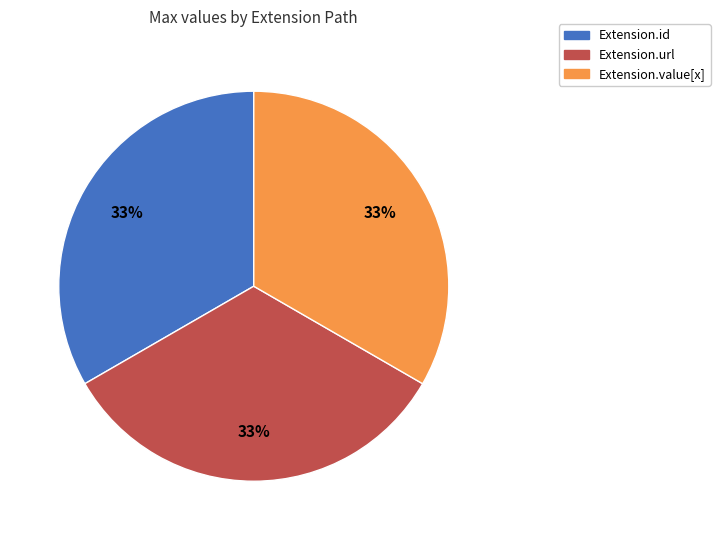

Is there any slice that represents more than half of the pie?

No